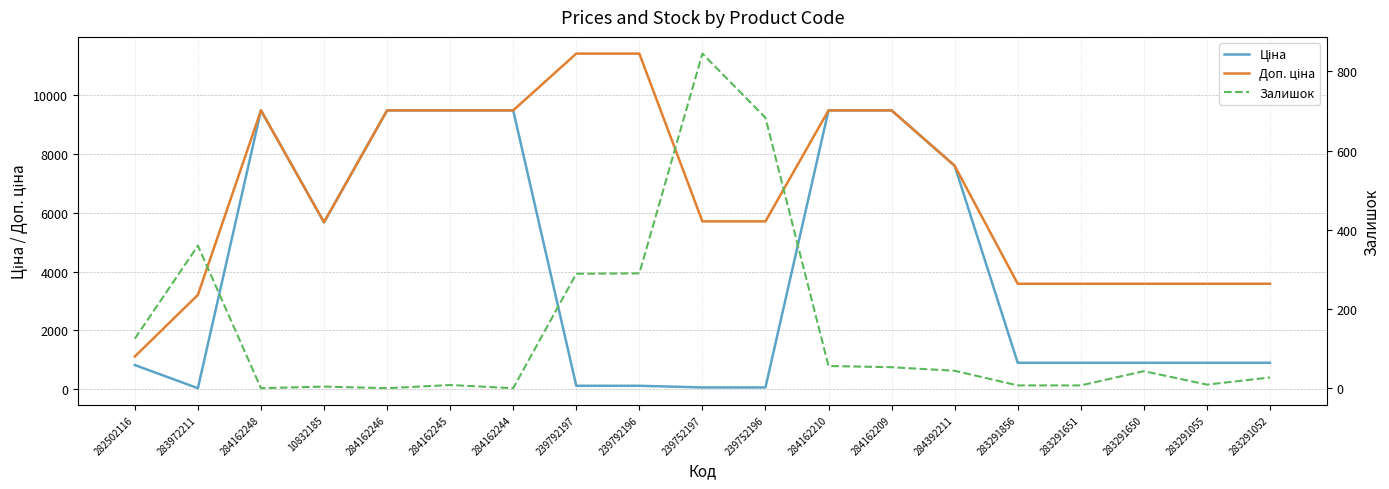

Which series has the widest spread of values?

Доп. ціна